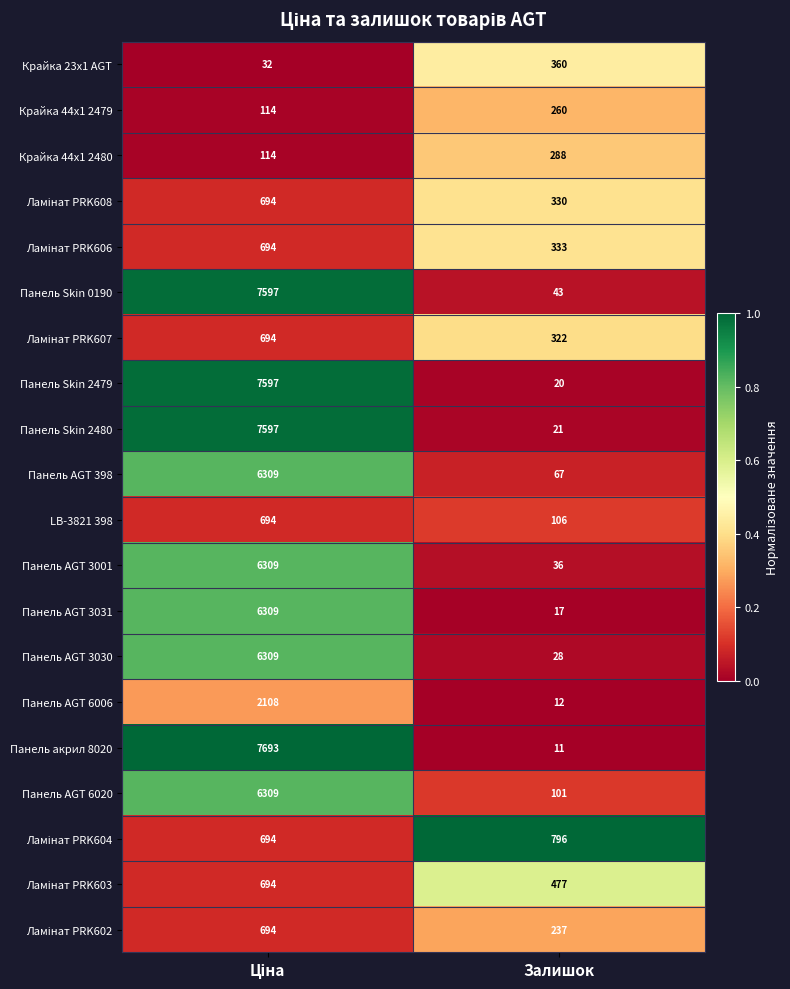

True or false: Панель AGT 6020 has a value of 101 at Залишок.

True